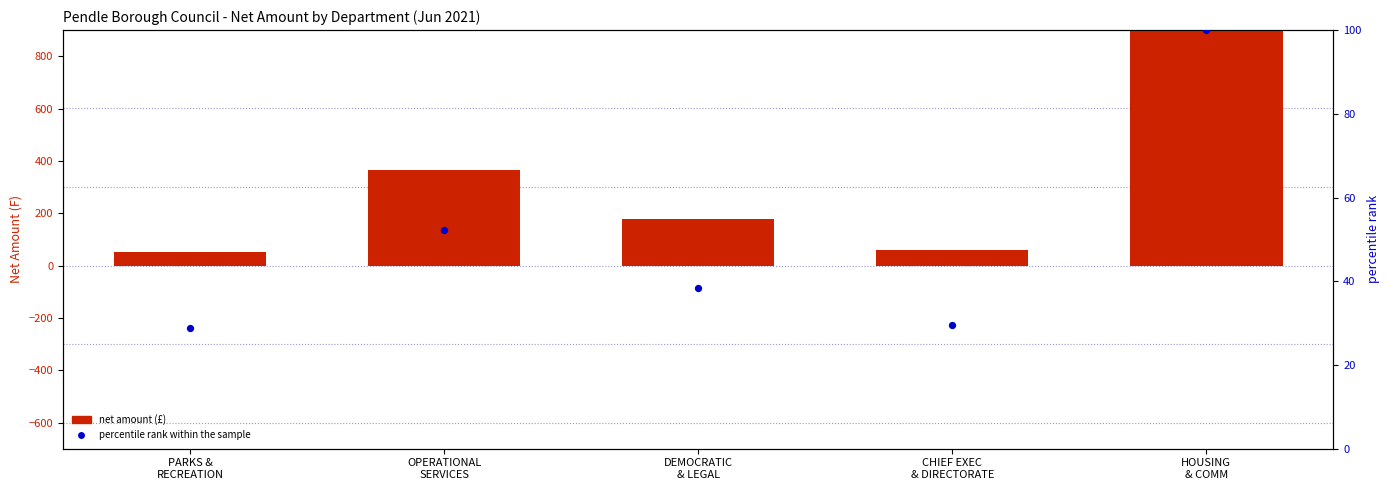

Which series reaches the minimum Y coordinate?

percentile rank within the sample